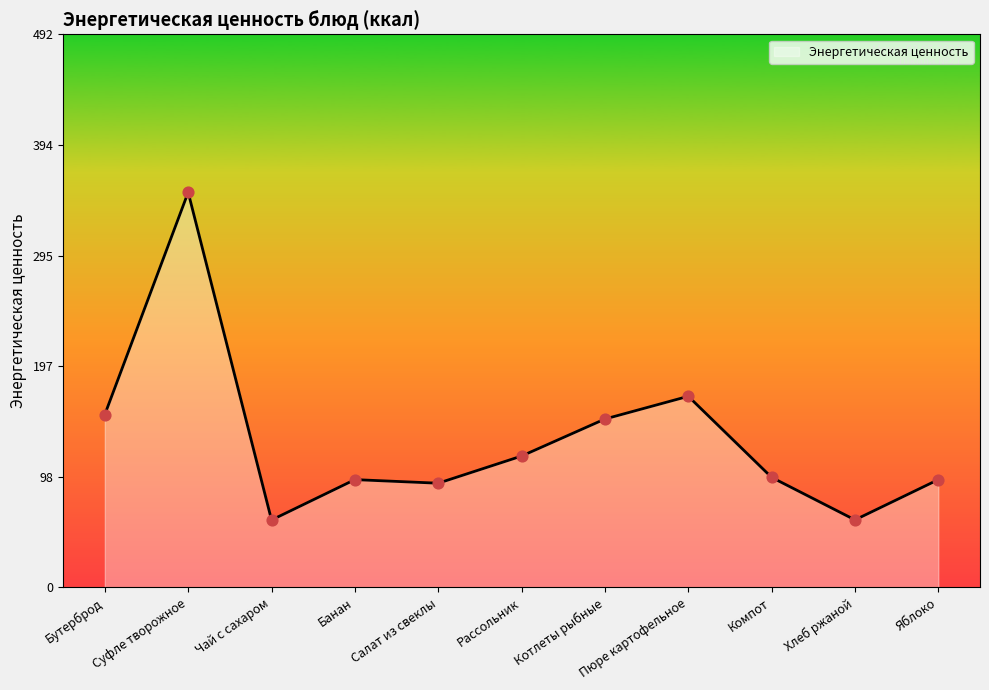

What is the ratio of the value at Банан to the value at Салат из свеклы?

1.0